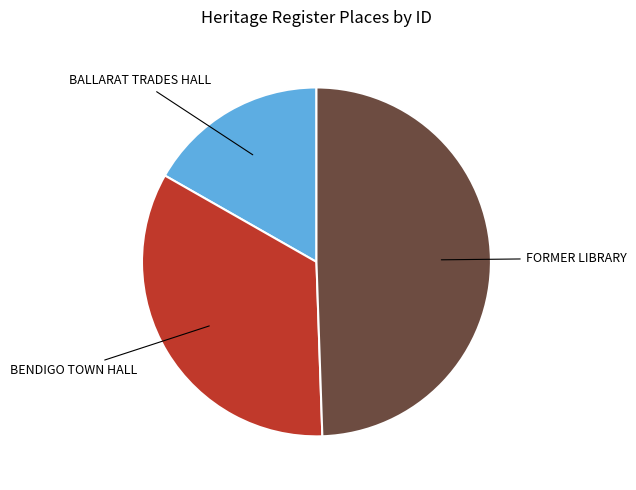

Is there any slice that represents more than half of the pie?

No